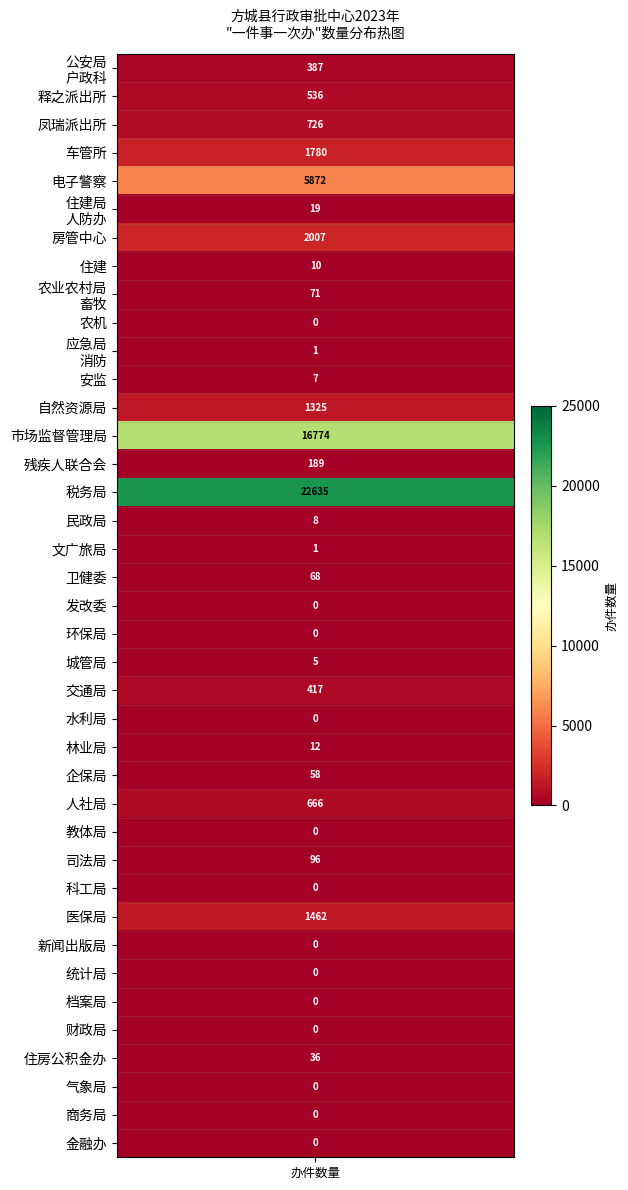

How many data points are less than 12?

19